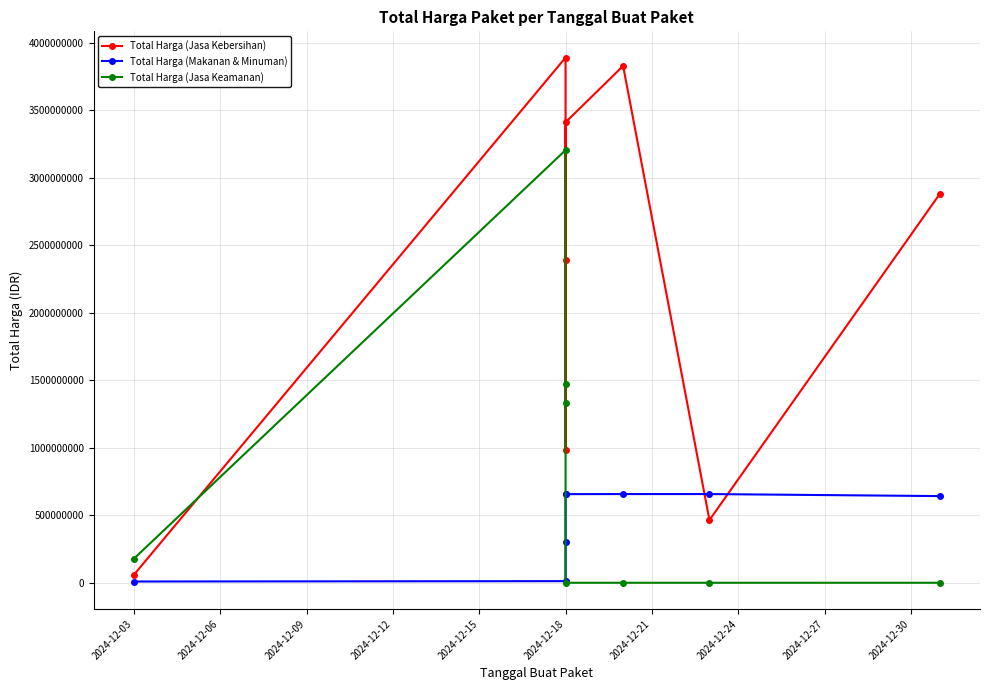

Is the value of Total Harga (Jasa Keamanan) at 2024-12-15 greater than the value of Total Harga (Jasa Kebersihan) at 2024-12-21?

No